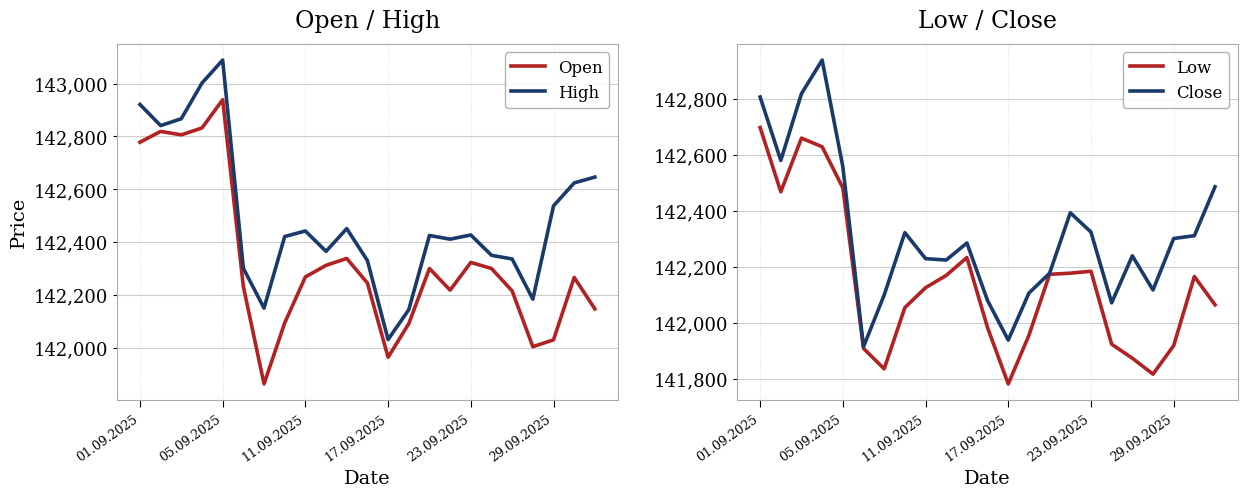

Where does the Low series first go above 142125?

01.09.2025